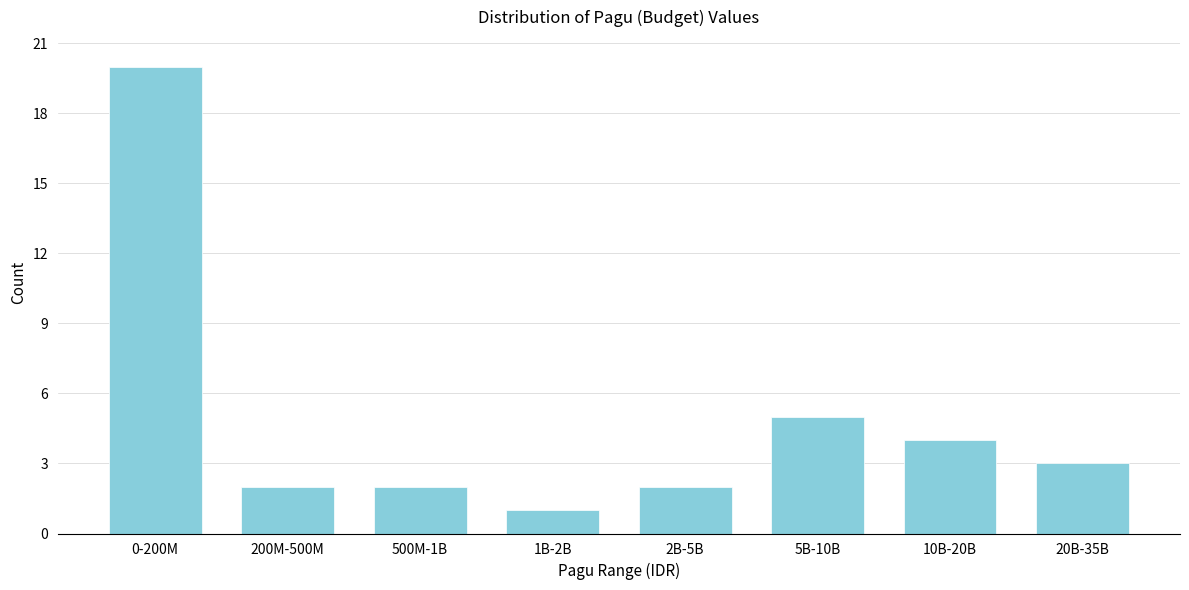

Reading right to left, list all the values displayed in this chart.

3	4	5	2	1	2	2	20